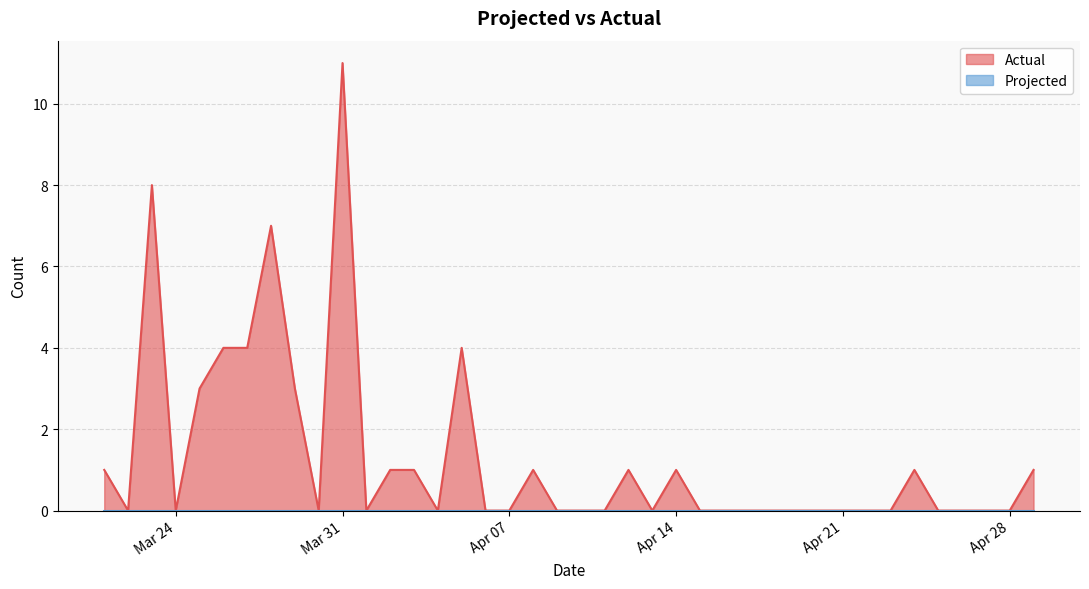

At which category is the sum across all series the highest?

Mar 31